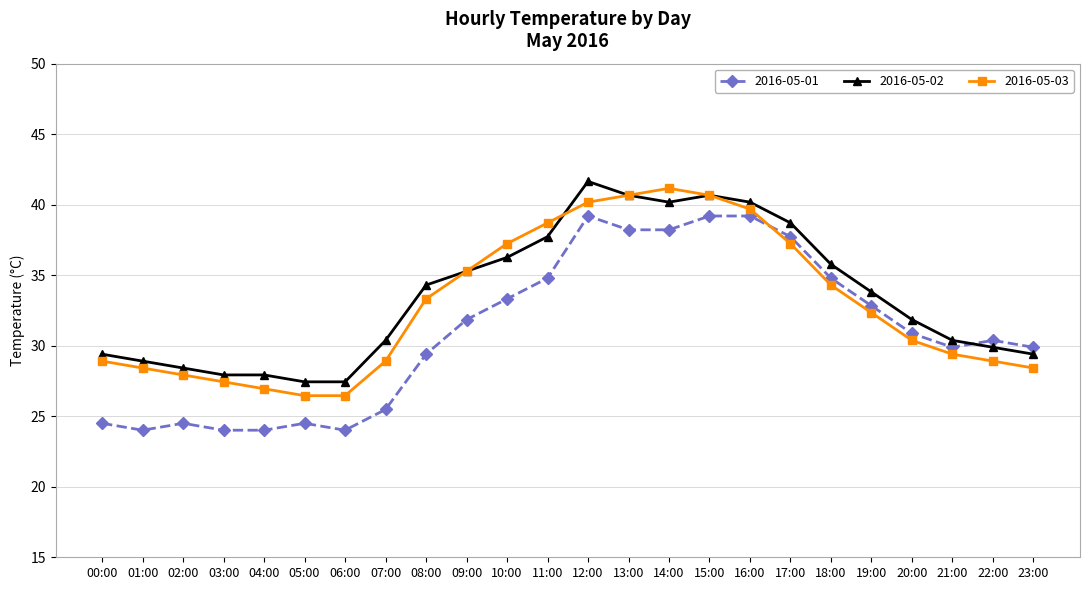

What is the label of the 4th point from the right?

20:00